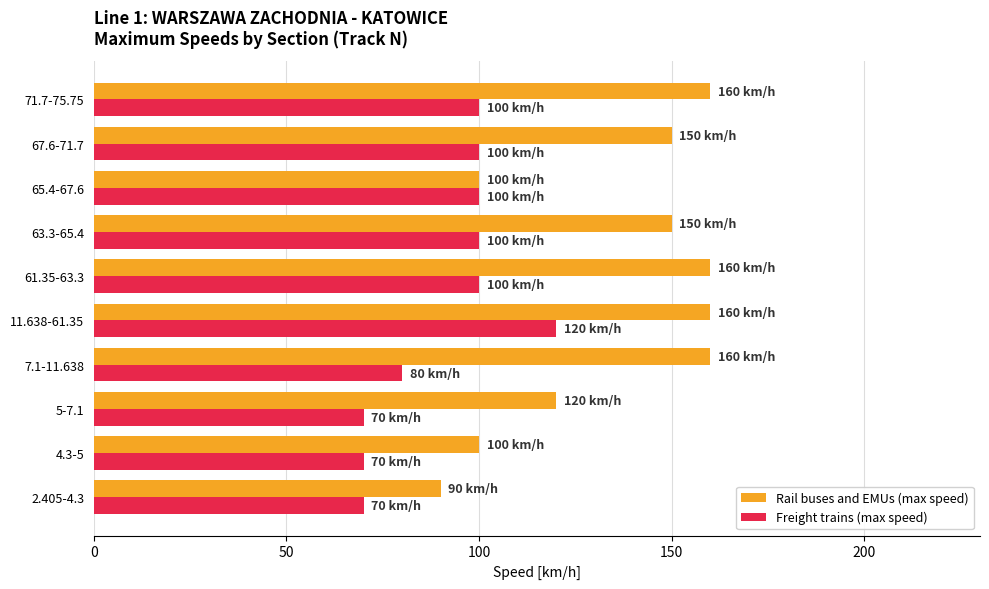

Rank the series by their maximum value, from lowest to highest.

Freight trains (max speed), Rail buses and EMUs (max speed)